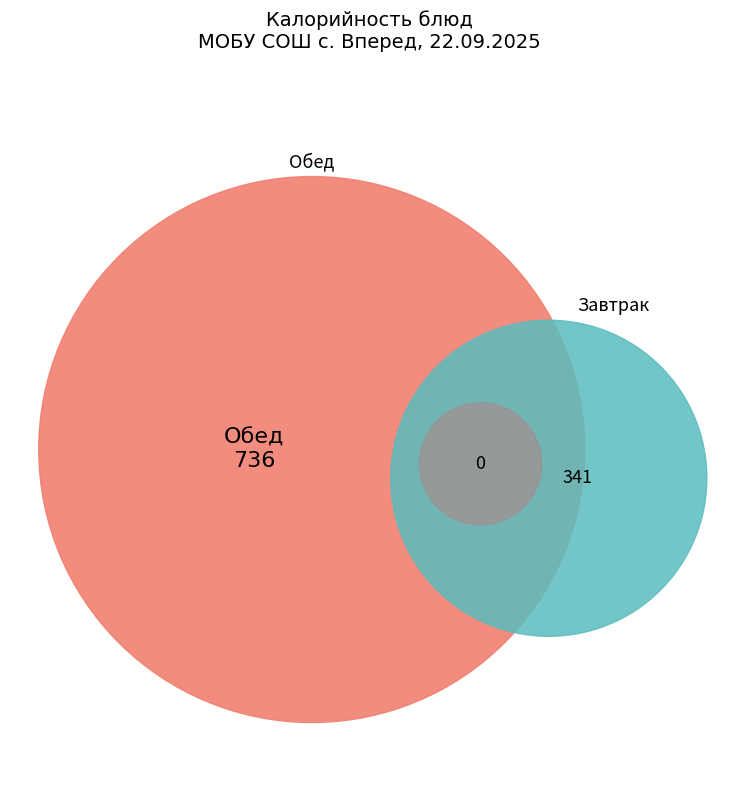

Does Хлеб пшеничный (завтрак) account for over 50% of the chart?

No